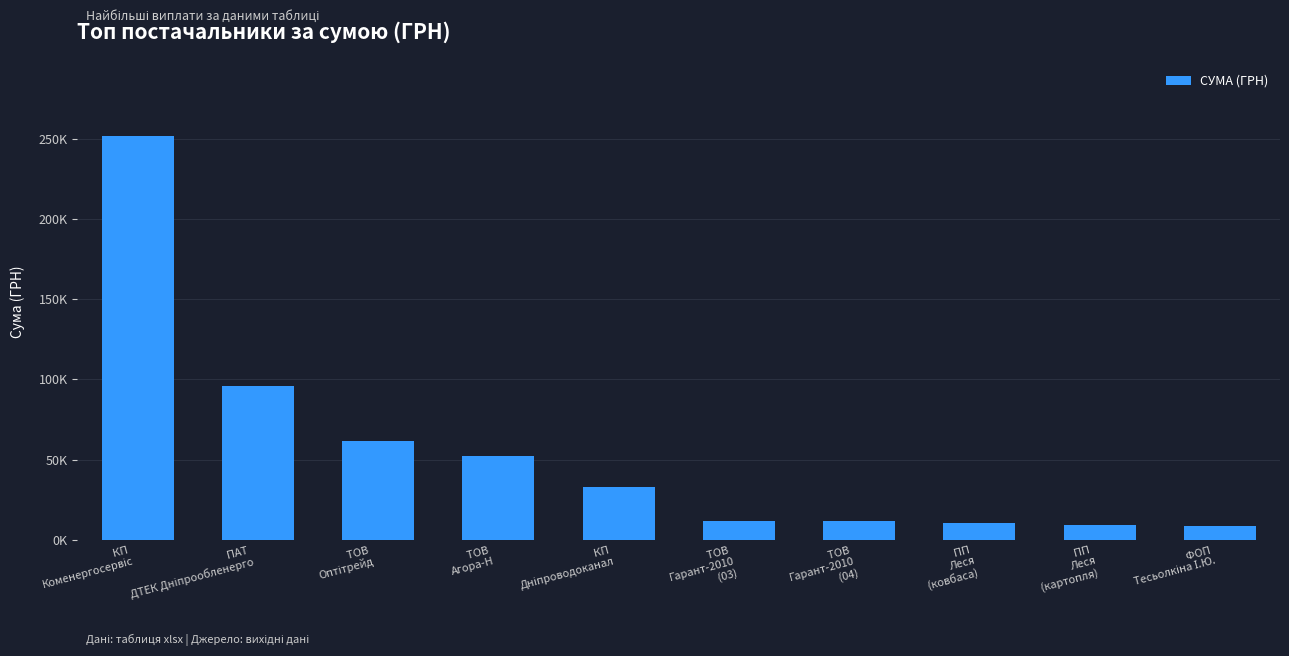

The value at ФОП 
Тесьолкіна І.Ю.
 is 8661.0. True or false?

True